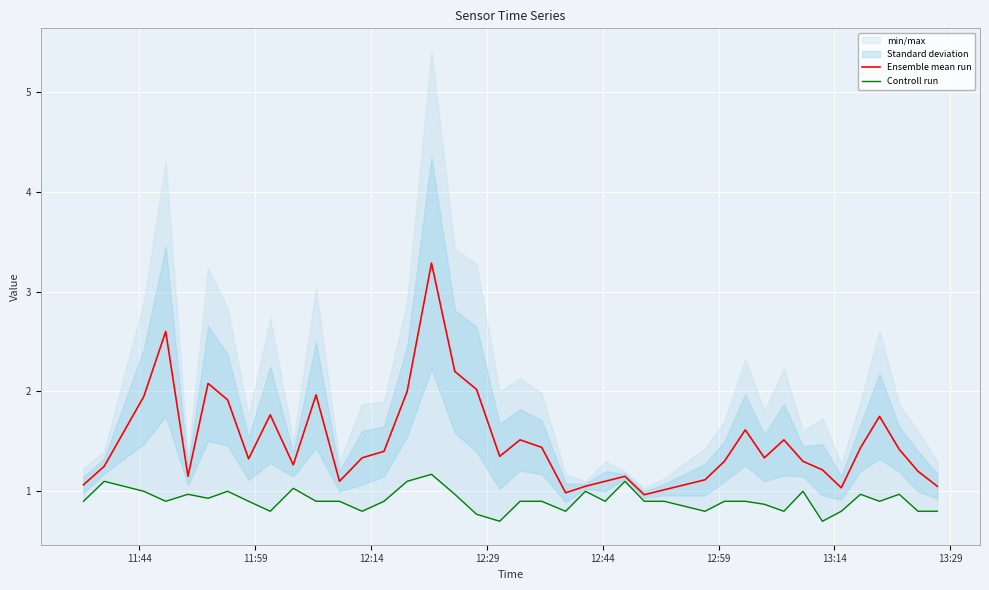

How many values in the Ensemble mean run series exceed 1?

38